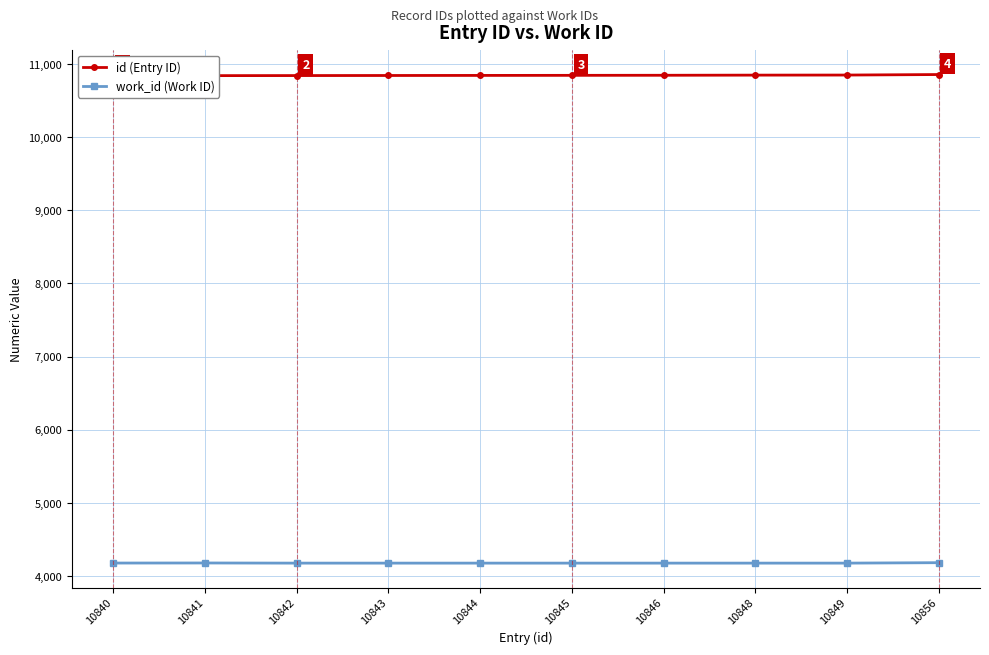

What is the sum of all id (Entry ID) values?

108454